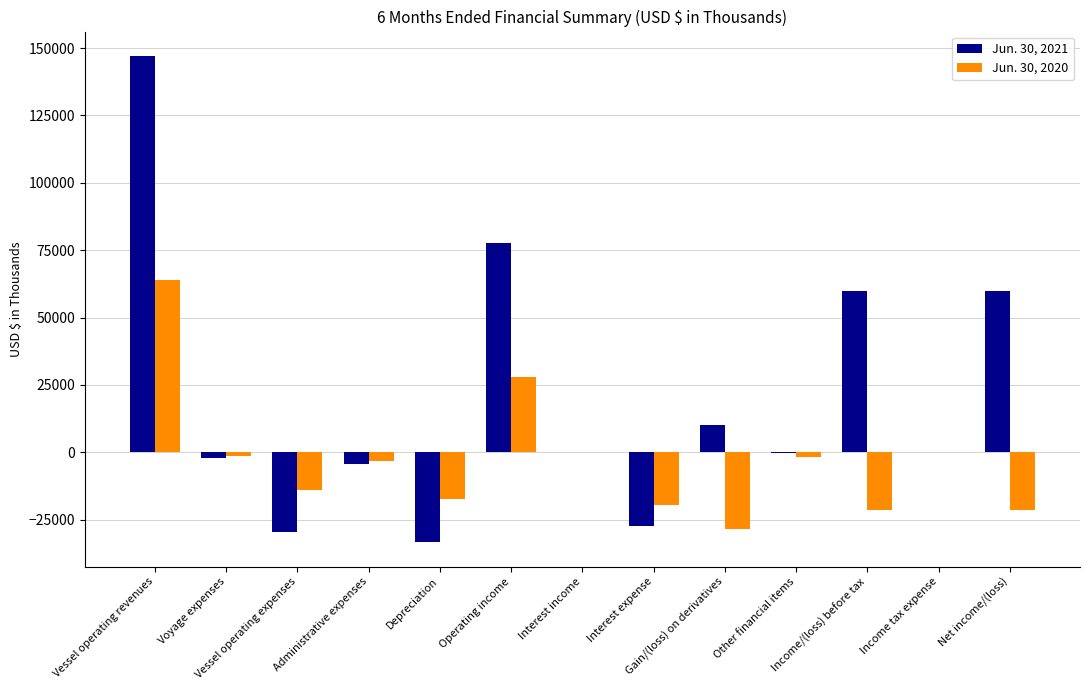

Which series has the largest total across all categories?

Jun. 30, 2021